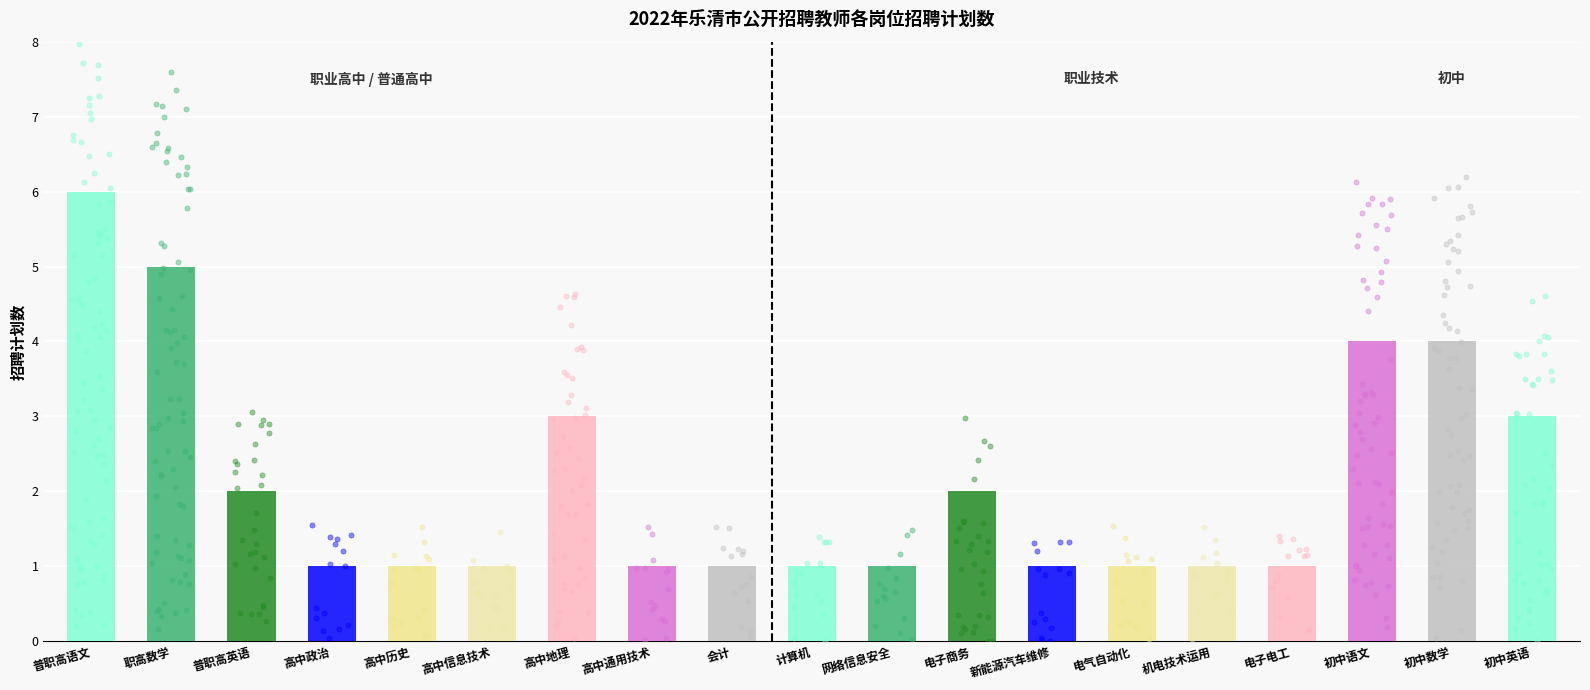

Which has a higher value, 初中数学 or 电子电工?

初中数学